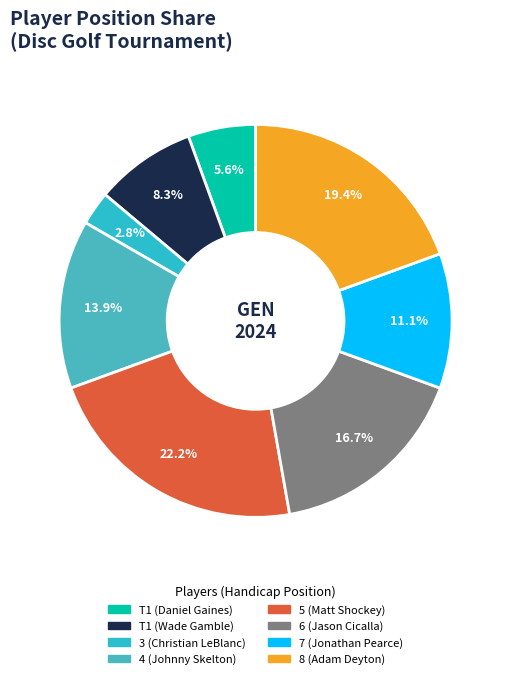

What percentage is NOT represented by 3 (Christian LeBlanc)?

97.2%